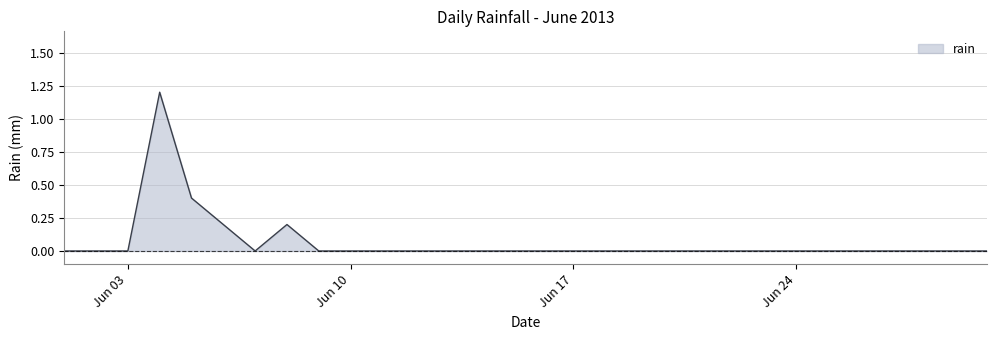

What is the maximum value shown in the chart?

1.2